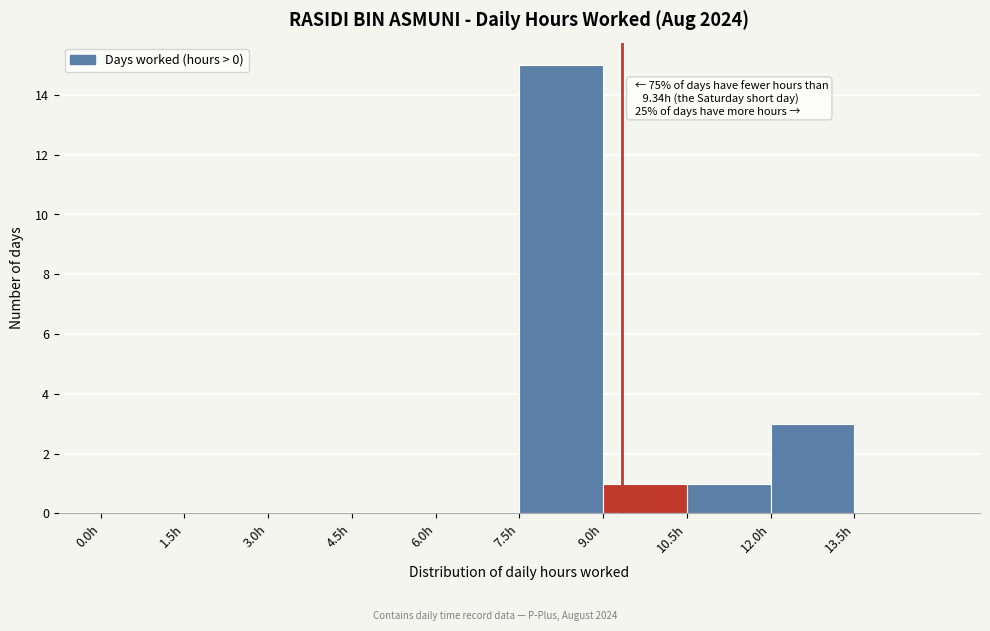

Over which range of the x-axis is the bar tallest?

7.5 to 9.0